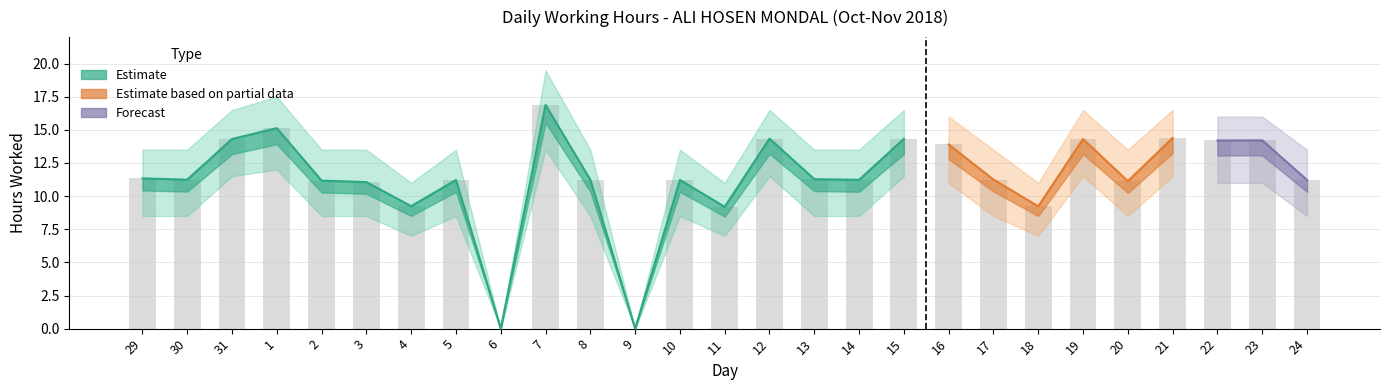

What is the difference between the maximum and second lowest values?

16.9